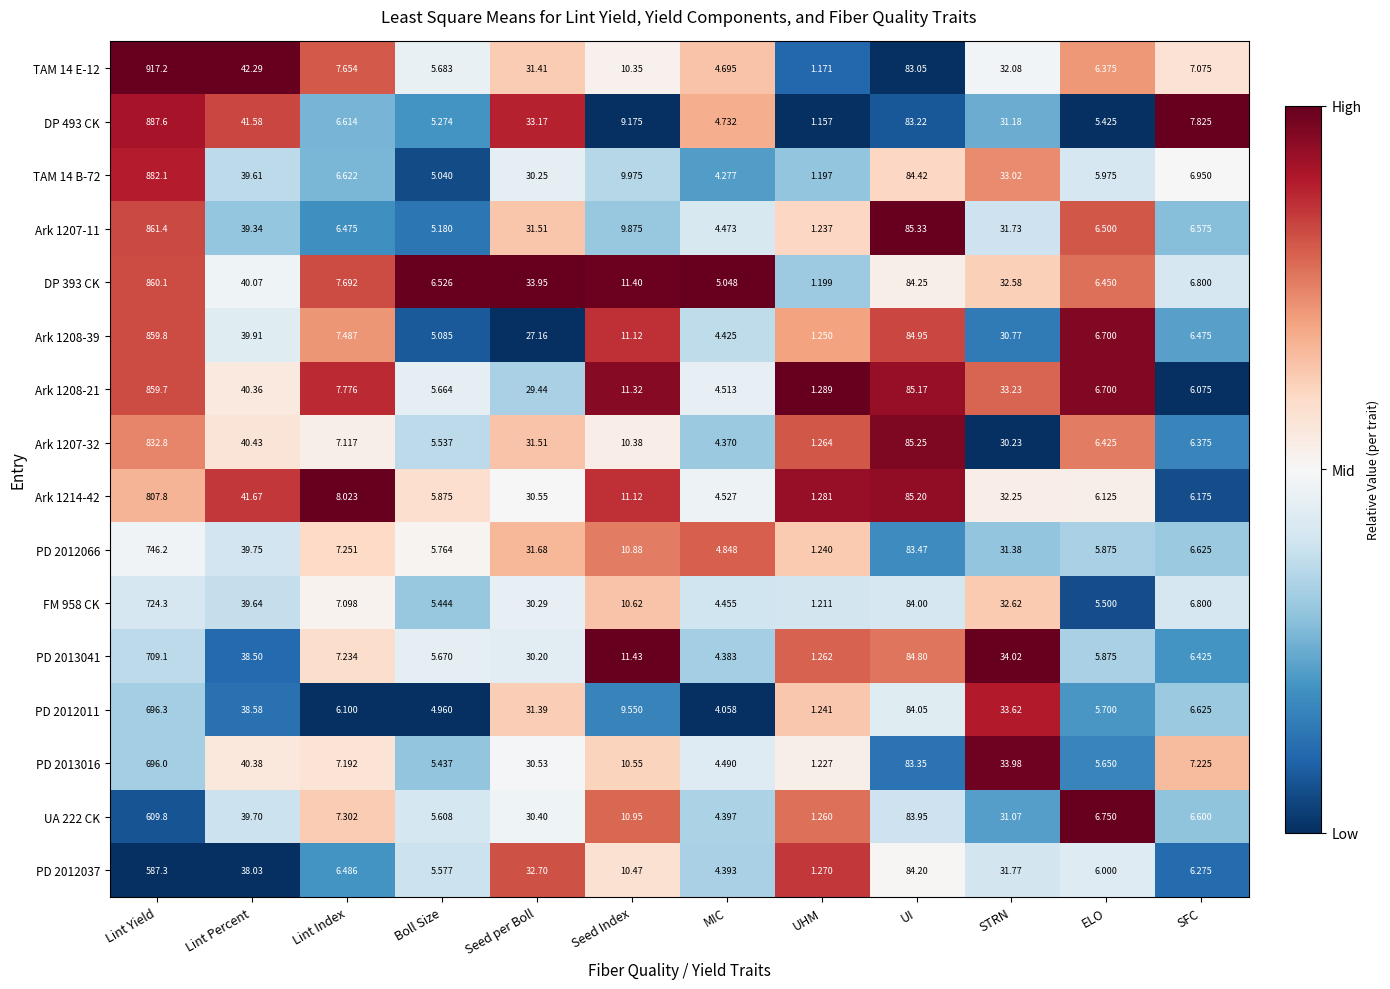

Rank the categories by Ark 1207-11 value from lowest to highest.

UHM, MIC, Boll Size, Lint Index, ELO, SFC, Seed Index, Seed per Boll, STRN, Lint Percent, UI, Lint Yield